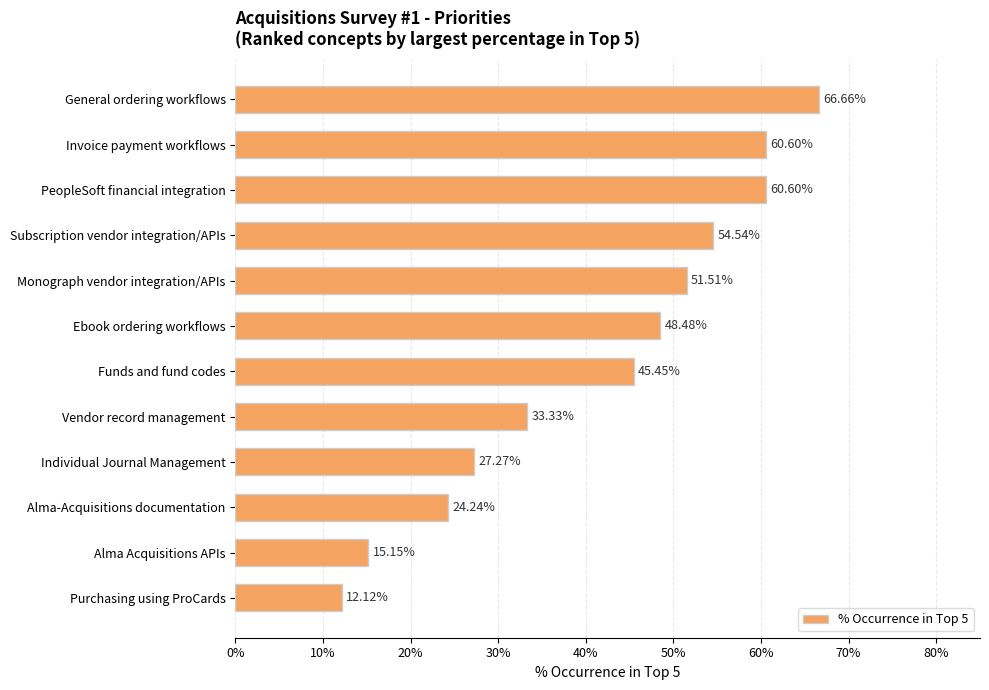

Are the bars horizontal?

Yes